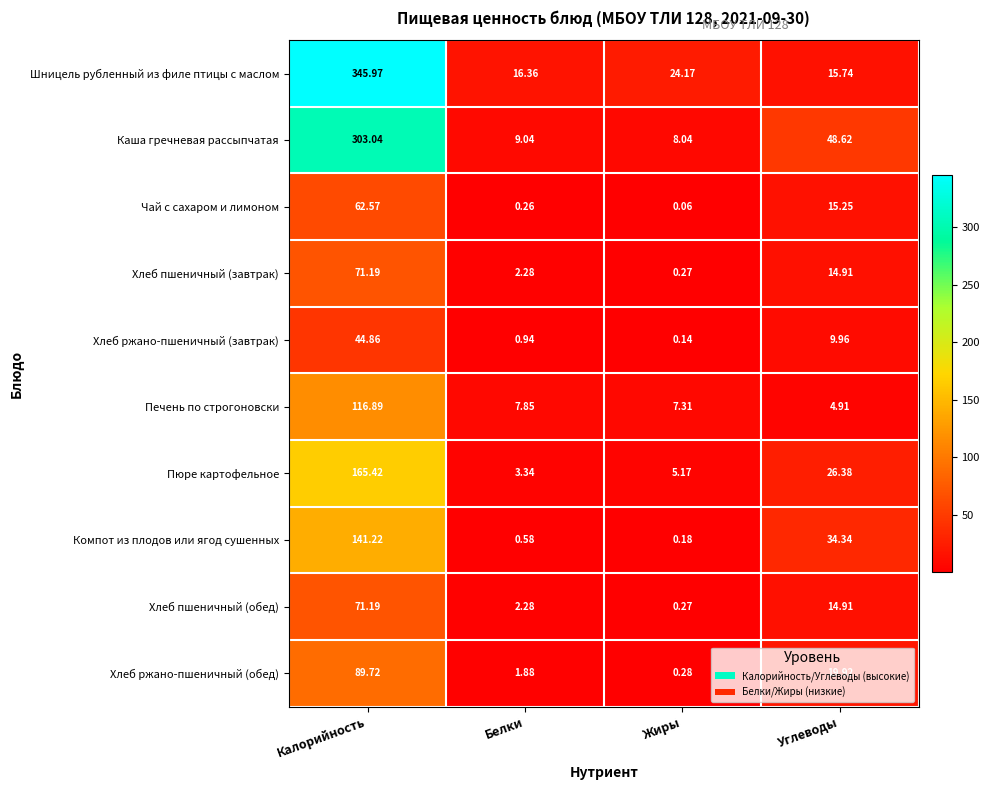

Which series has the largest total across all categories?

Шницель рубленный из филе птицы с маслом